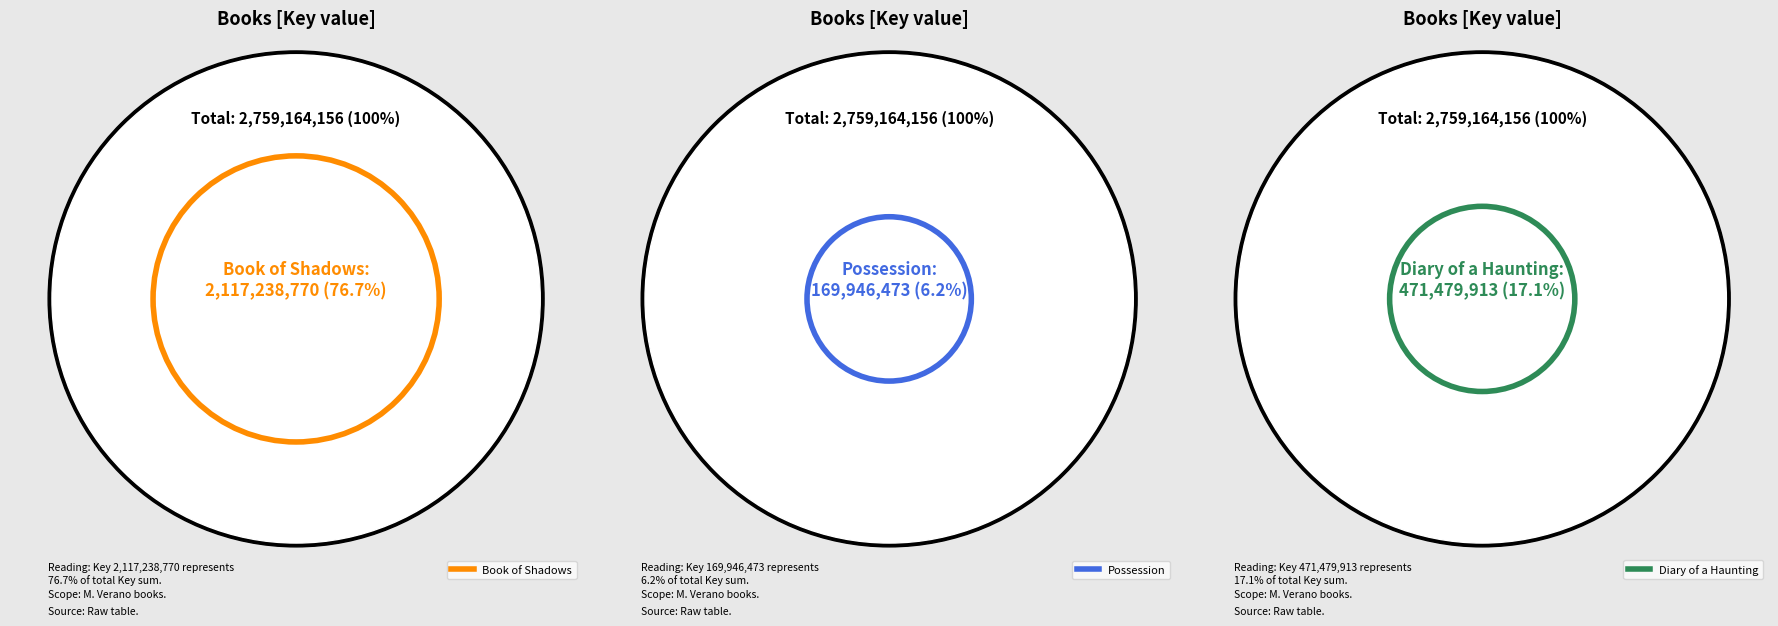

The Diary of a Haunting slice represents 31% of the pie. True or false?

False